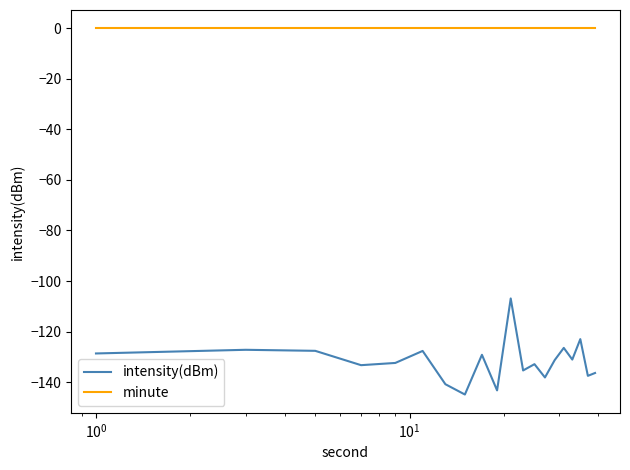

What is the smallest value displayed?

-144.9